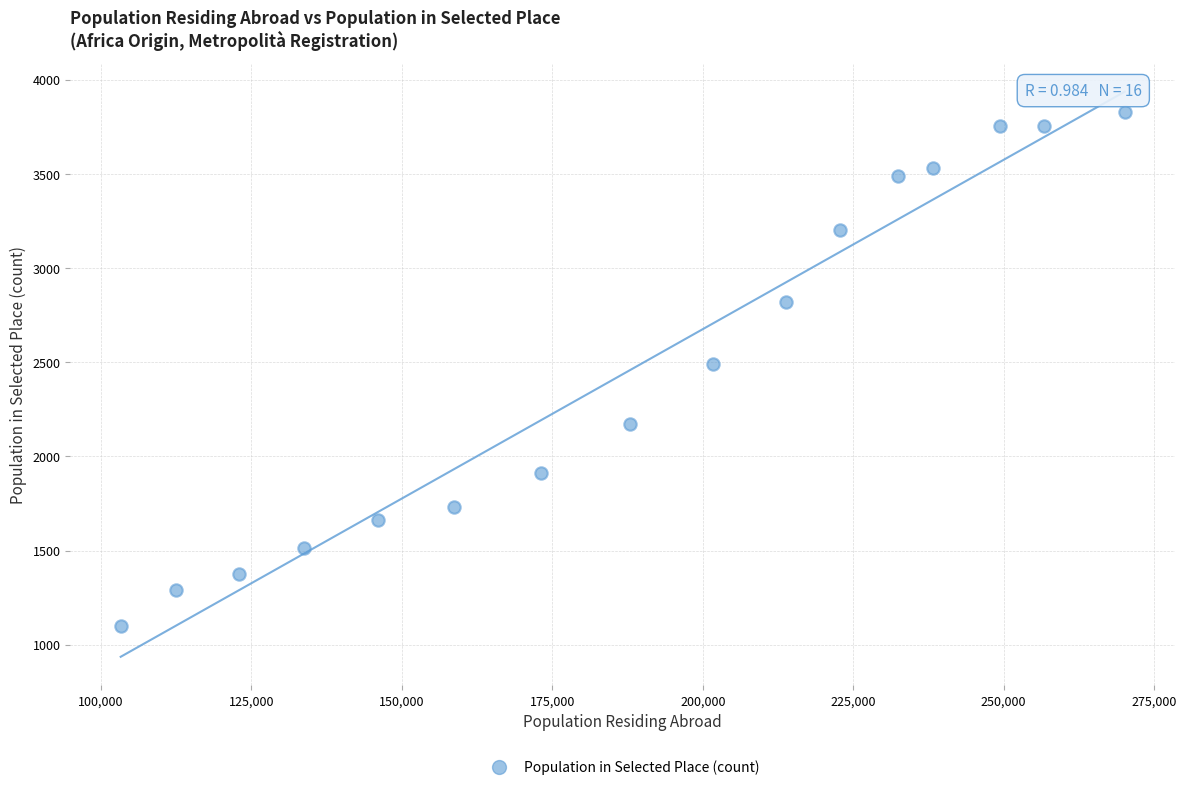

What is the range of Y values (max minus min)?

2727